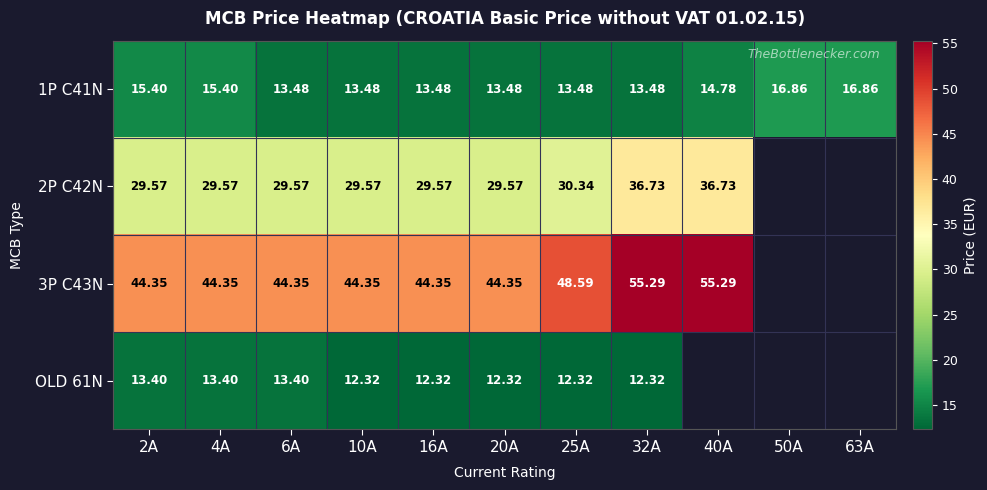

Is the value of OLD 61N at 16A greater than the value of 2P C42N at 10A?

No